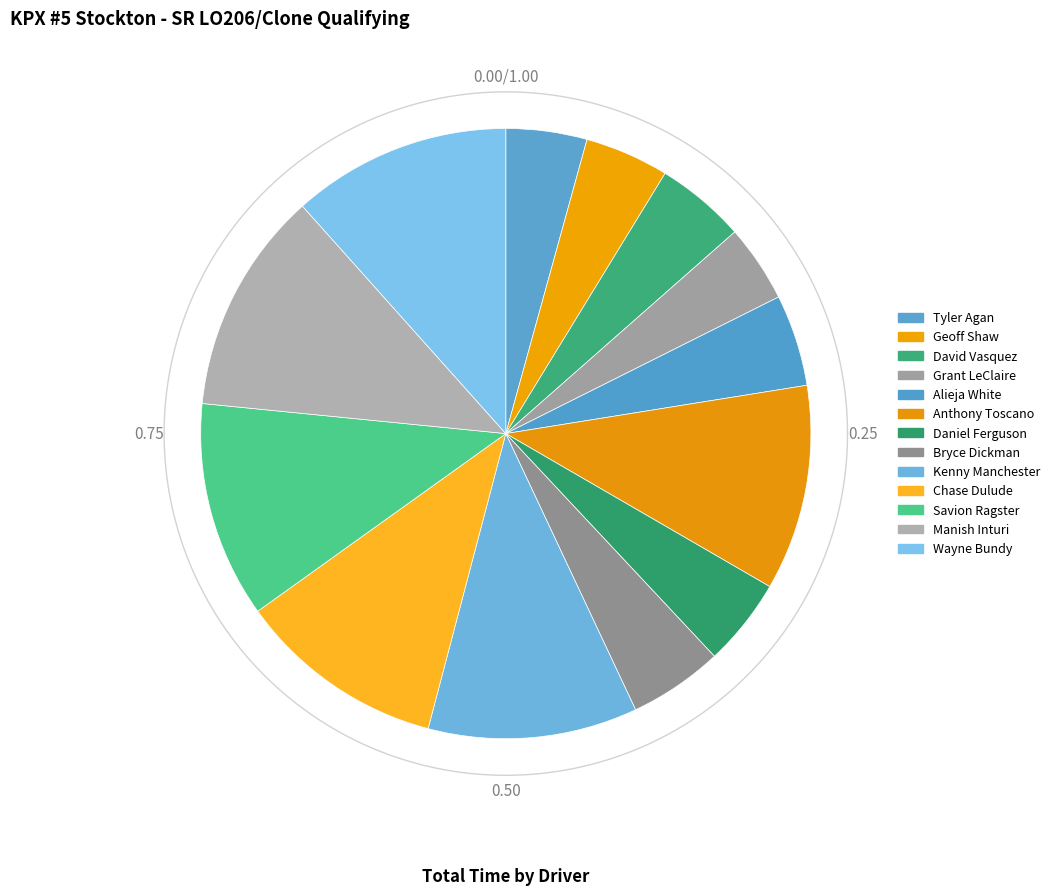

What percentage do Savion Ragster and Tyler Agan together represent?

15.8%